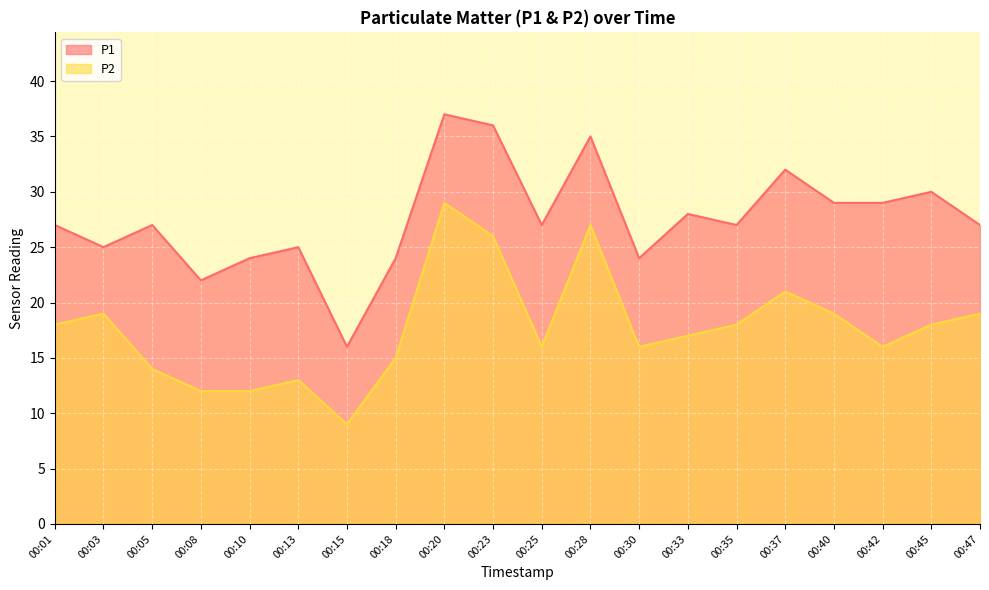

List the series in order of their peak value, highest first.

P1, P2